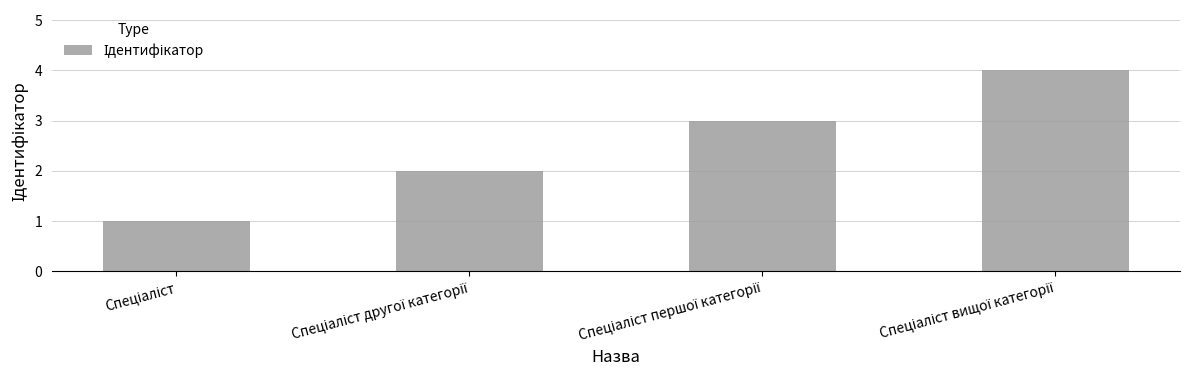

What is the difference between the maximum and minimum values?

3